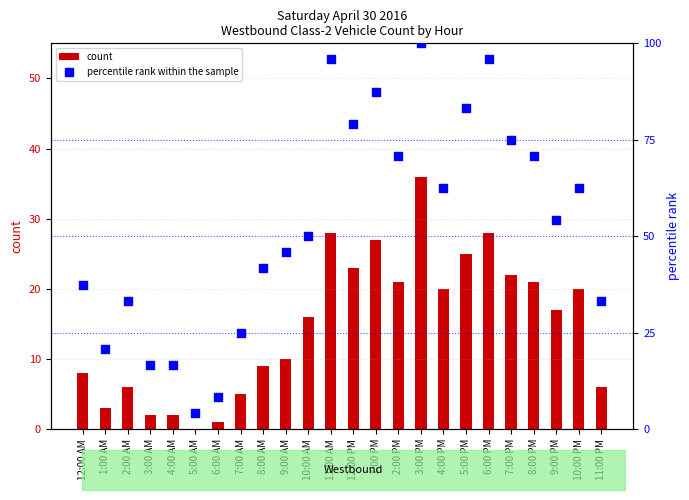

At how many categories does at least one series exceed 40?

15